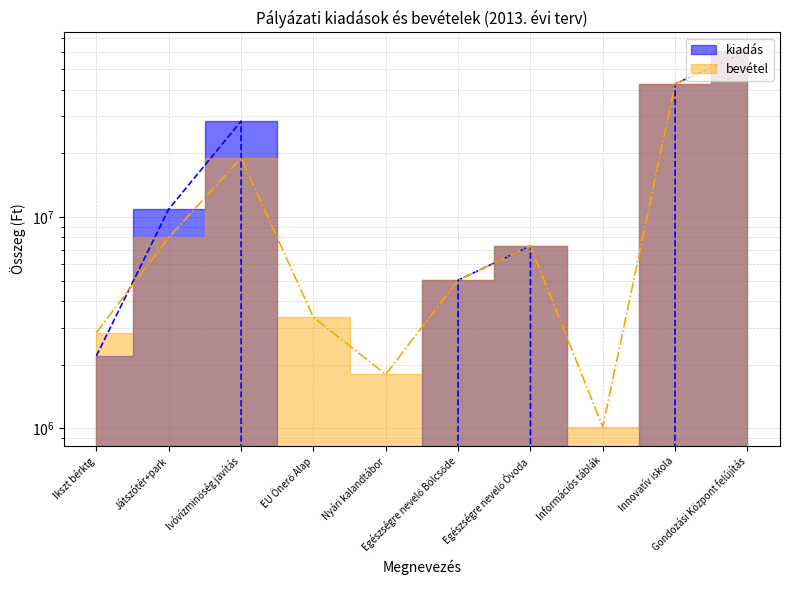

What is the total value across all series at Ivóvízminőség javítás?

47394720